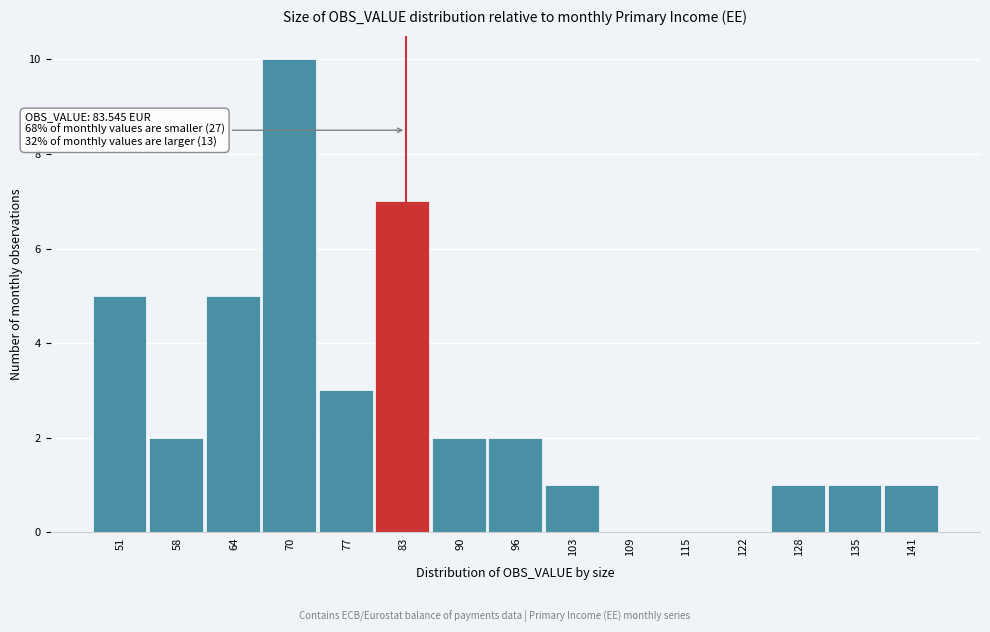

Over which range of the x-axis is the bar tallest?

67 to 74